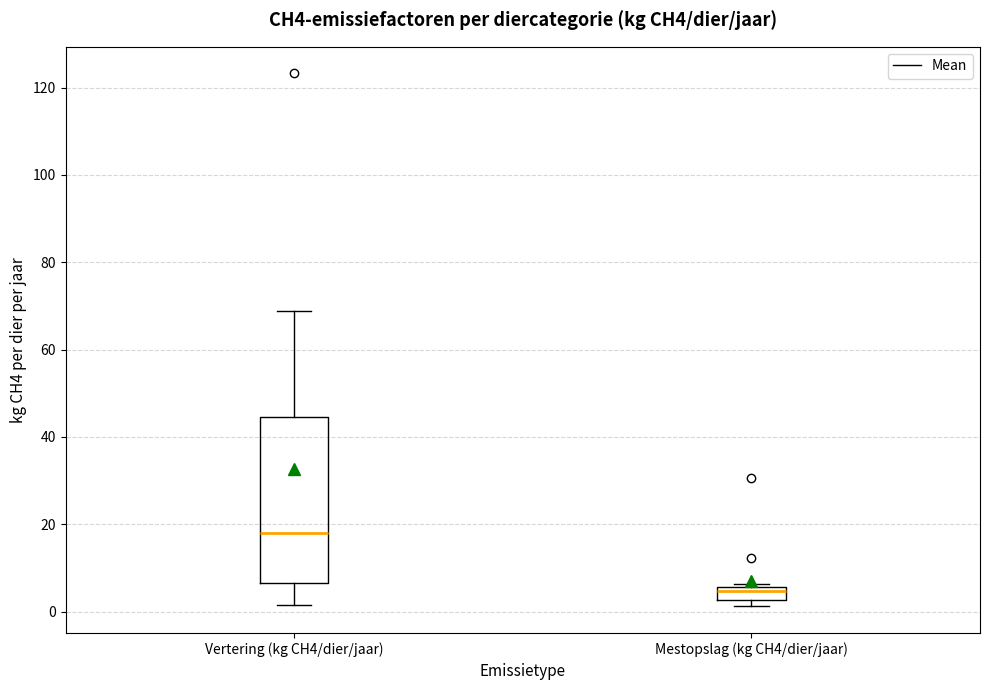

Where does the lower whisker of the box for Vertering (kg CH4/dier/jaar) end on the y-axis? The values are not printed on the chart, so give them approximately, as read against the axis.

2